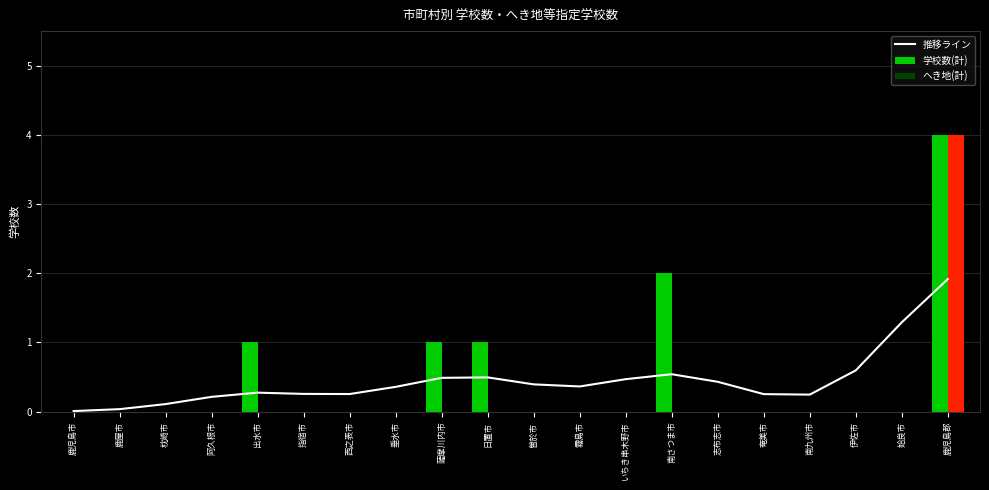

Reading left to right, what are all the values shown in this chart?

0.0	0.0	0.1	0.2	0.3	0.3	0.3	0.4	0.5	0.5	0.4	0.4	0.5	0.5	0.4	0.3	0.2	0.6	1.3	1.9